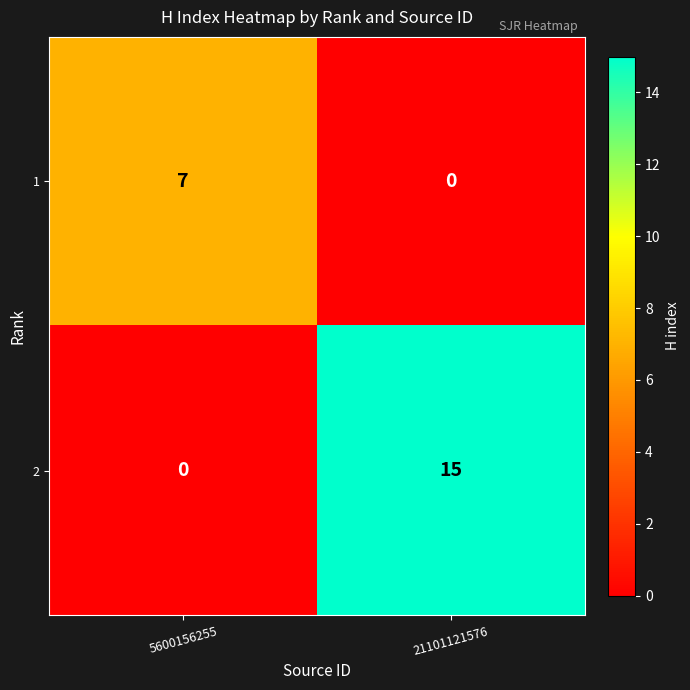

Rank the categories by 1 value from lowest to highest.

21101121576, 5600156255